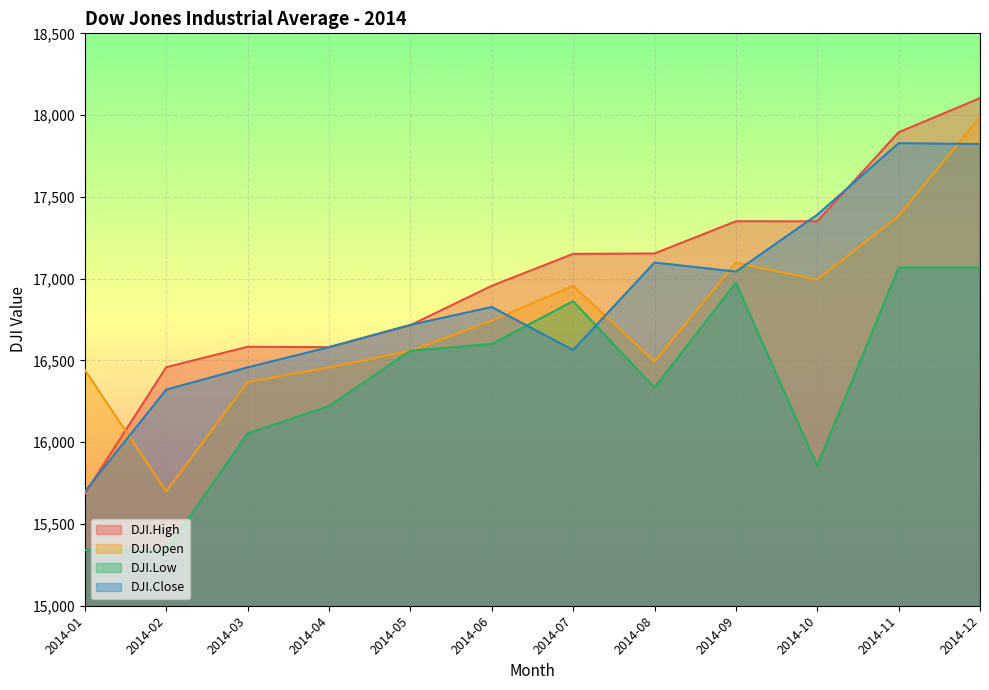

True or false: DJI.Close has a value of 16717.2 at 2014-05.

True